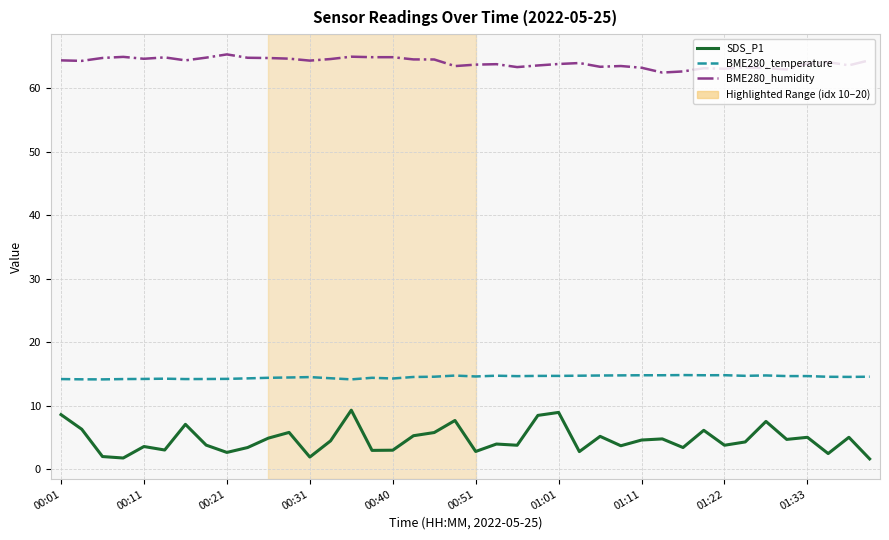

True or false: BME280_temperature and BME280_humidity cross at least once.

False